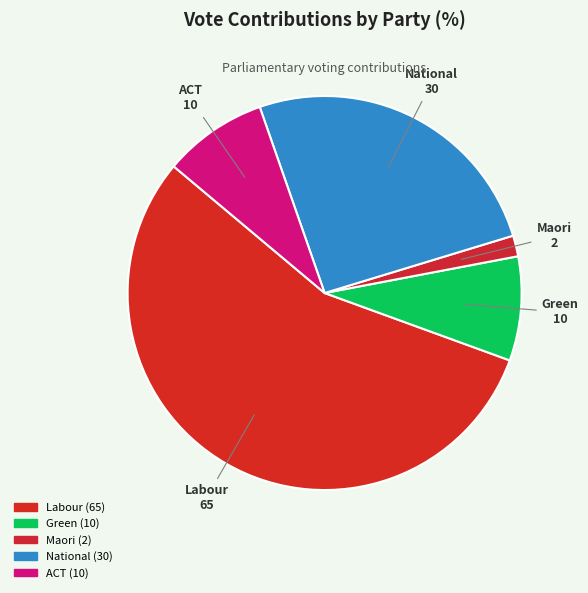

Count the number of slices in the pie.

5